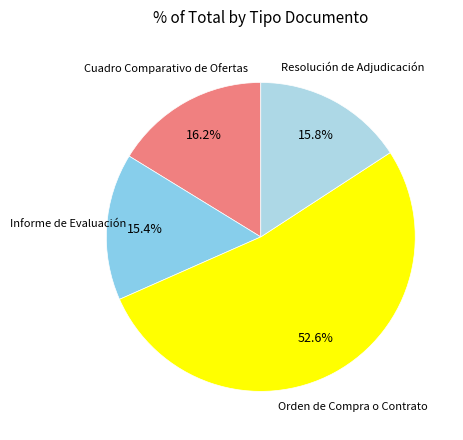

Which category has the biggest portion of the pie?

Orden de Compra o Contrato